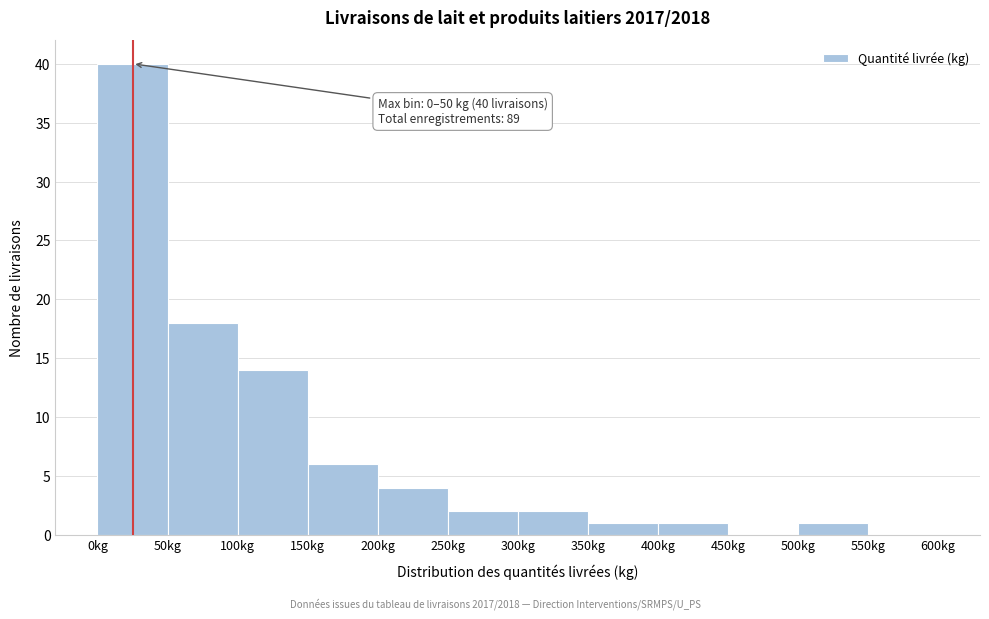

Over which range of the x-axis is the bar tallest?

0 to 50